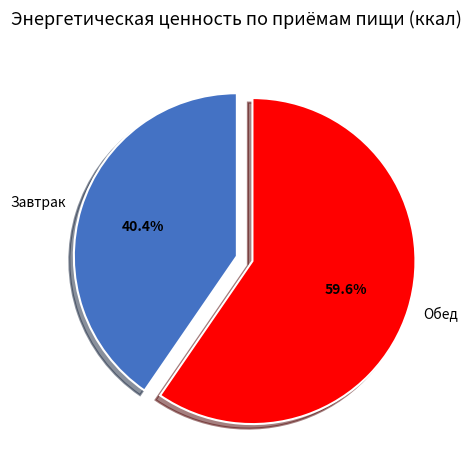

Which category has the smallest portion of the pie?

Завтрак